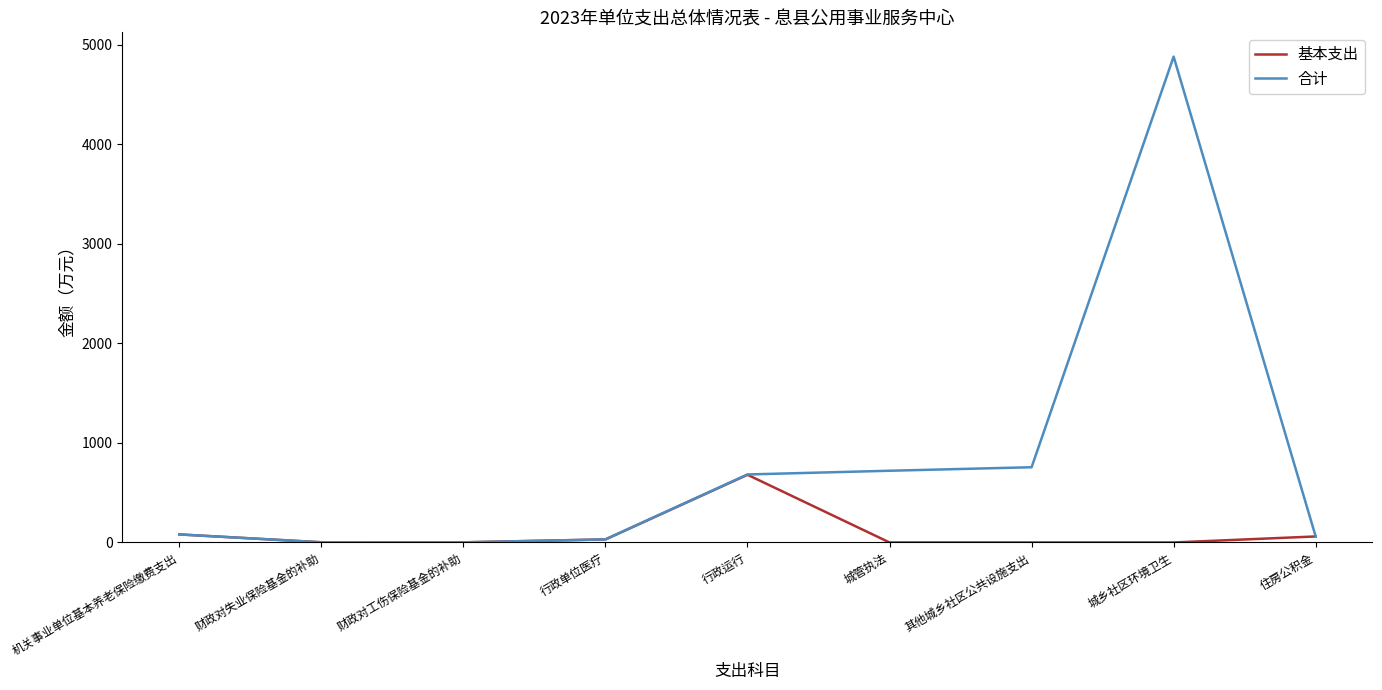

What is the maximum value for 合计?

4880.2